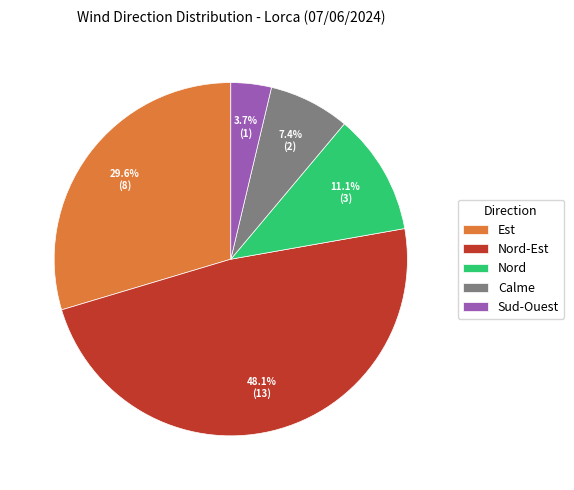

Do Nord and Est together represent more than half of the pie?

No